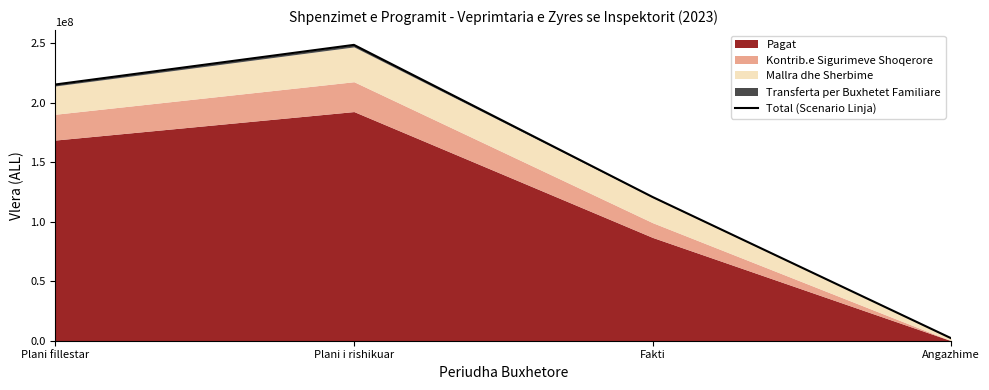

Rank the categories by value from highest to lowest.

Plani i rishikuar, Plani fillestar, Fakti, Angazhime